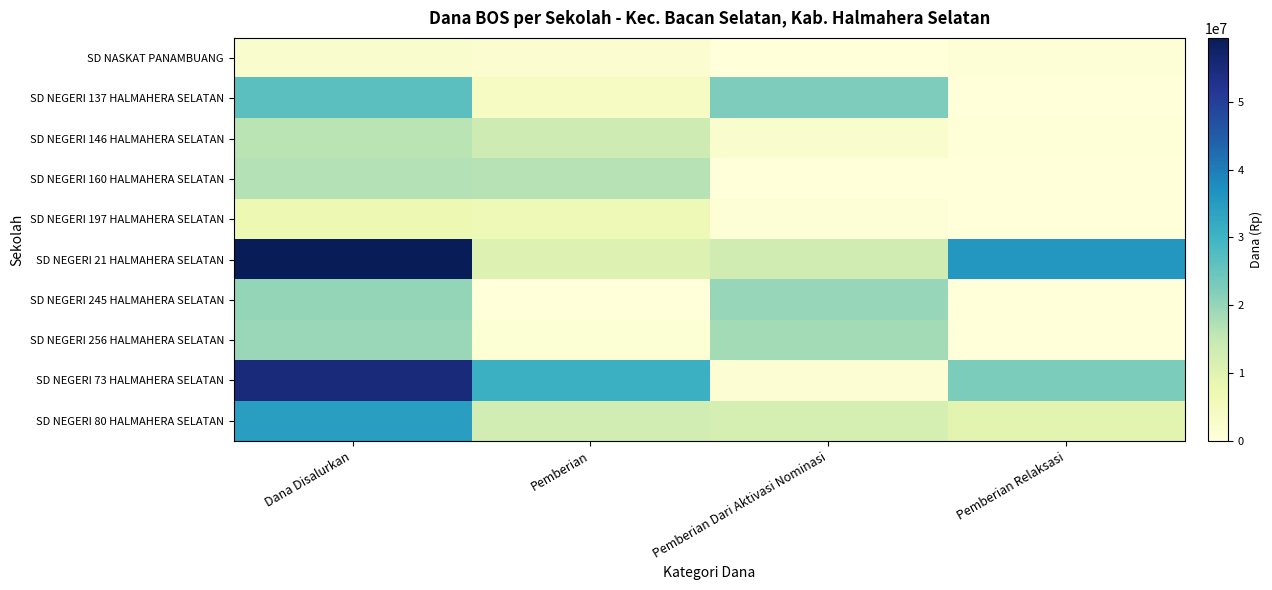

At which category does the chart reach its minimum across all series?

Pemberian Dari Aktivasi Nominasi